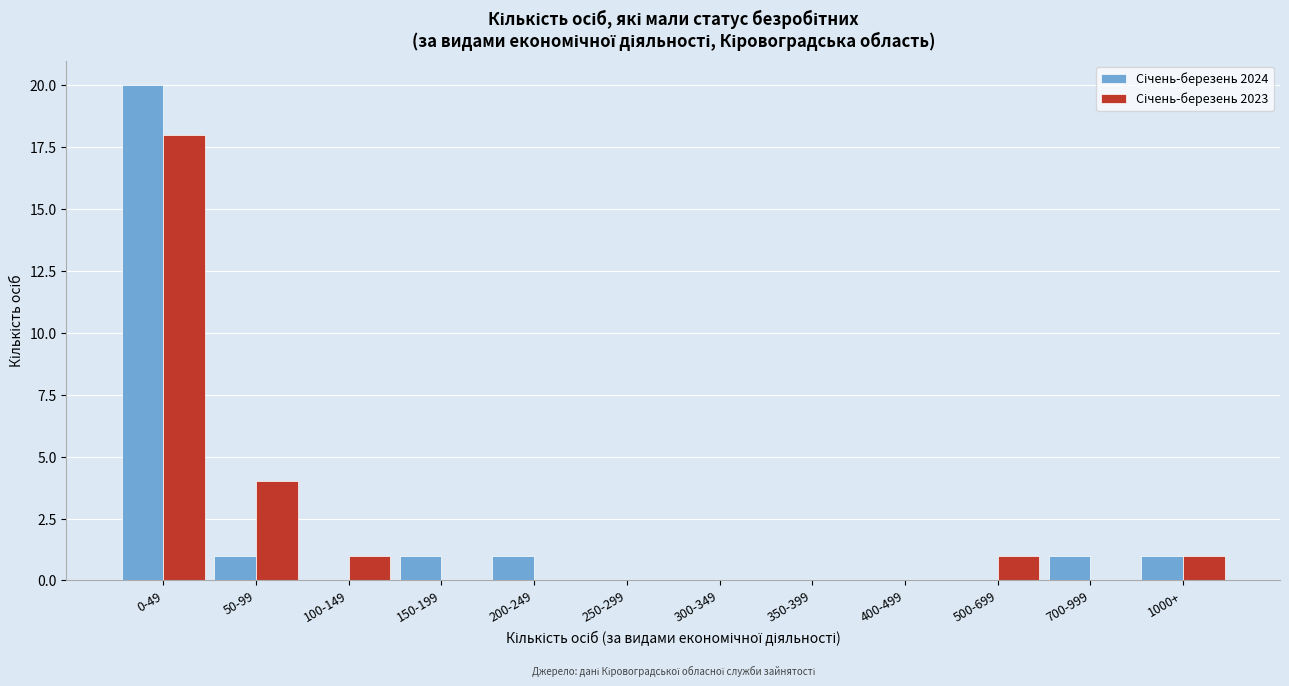

Which category has the highest value across all series?

0-49